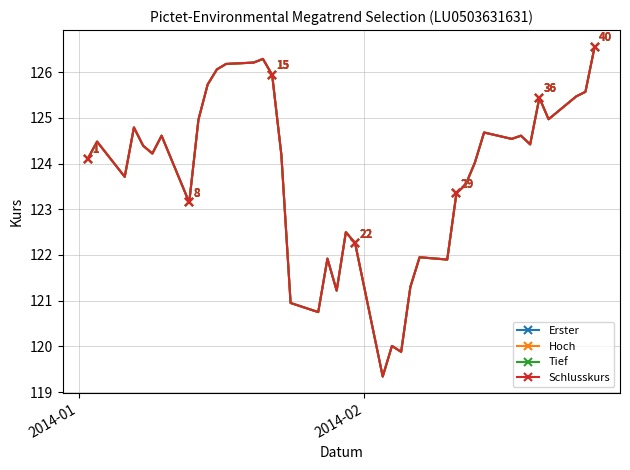

Is this an area chart (filled region under the line)?

No